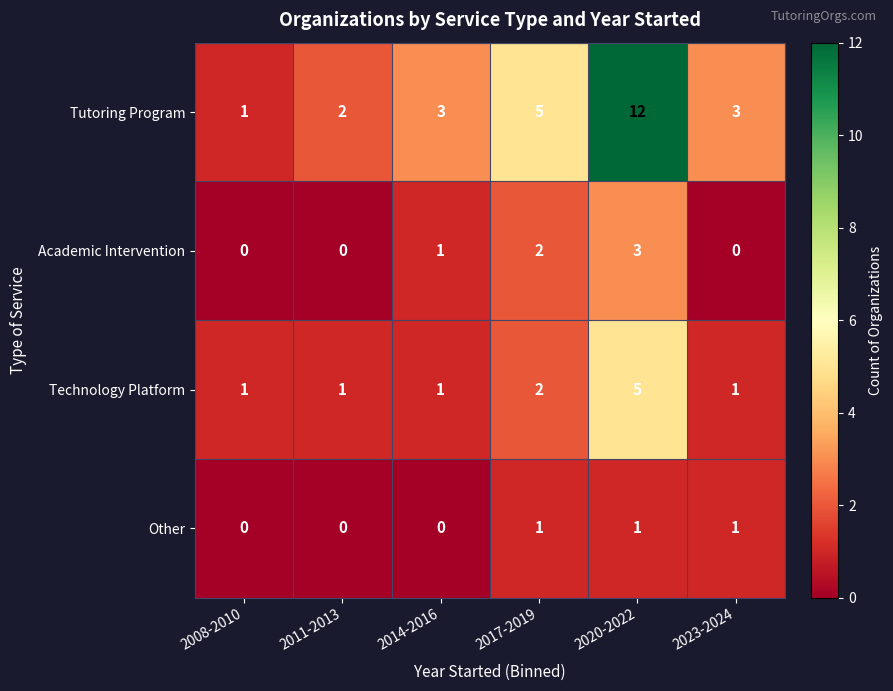

Which category has the highest value across all series?

2020-2022